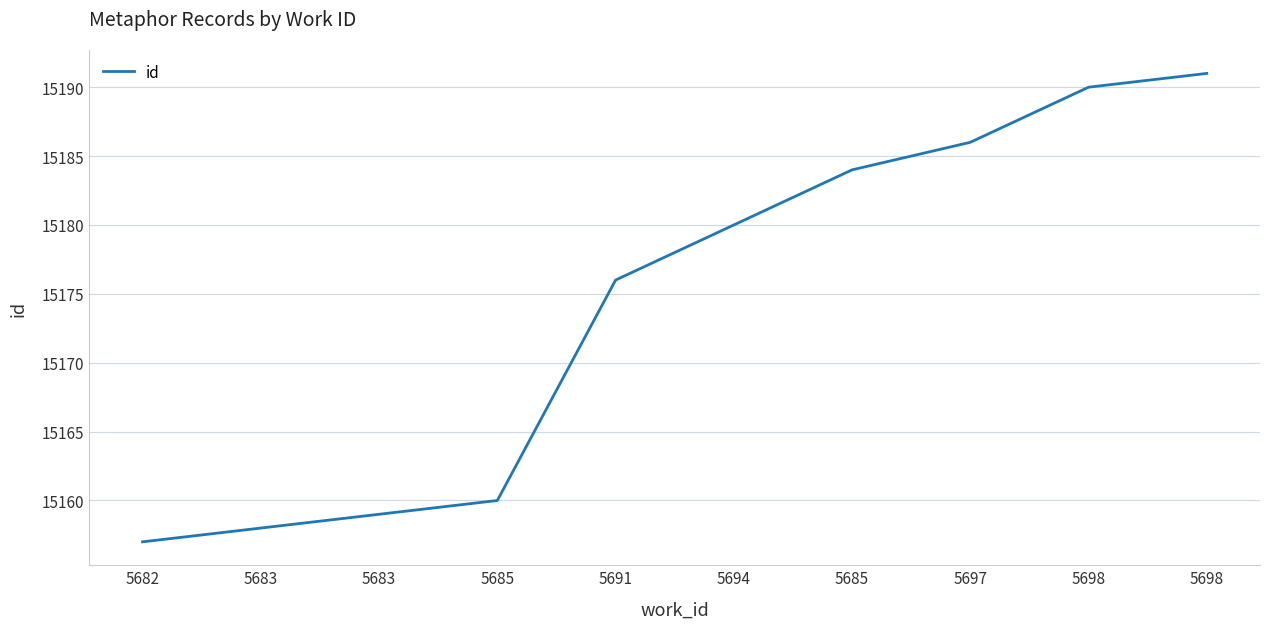

What is the label of the 5th point from the right?

5694